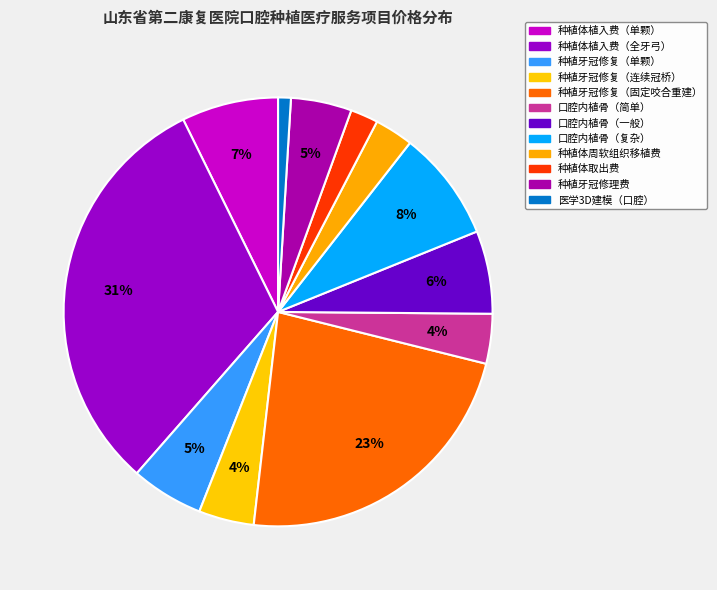

How many segments does this pie chart have?

12